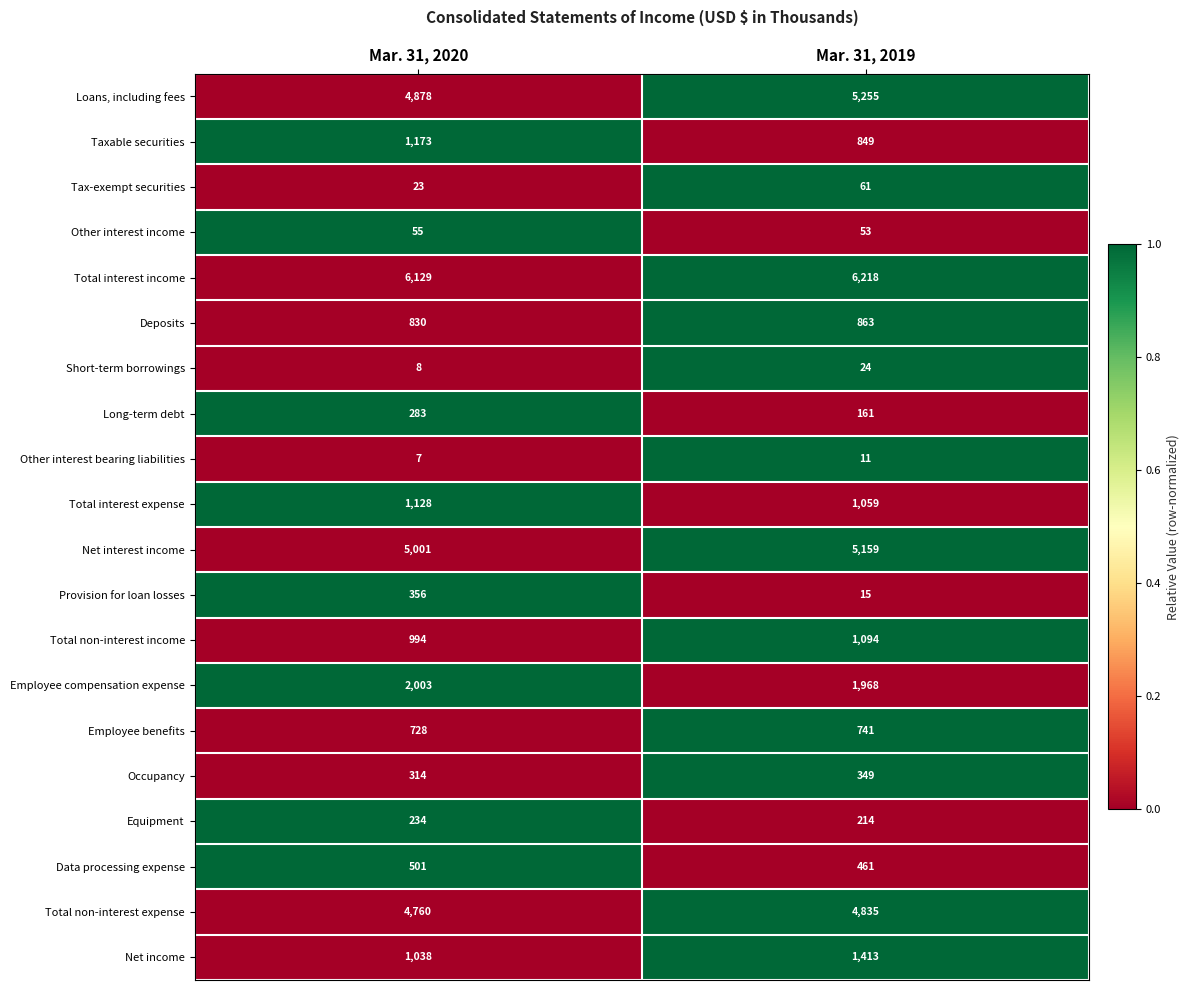

Between Mar. 31, 2020 and Mar. 31, 2019, which series saw the biggest shift?

Loans, including fees